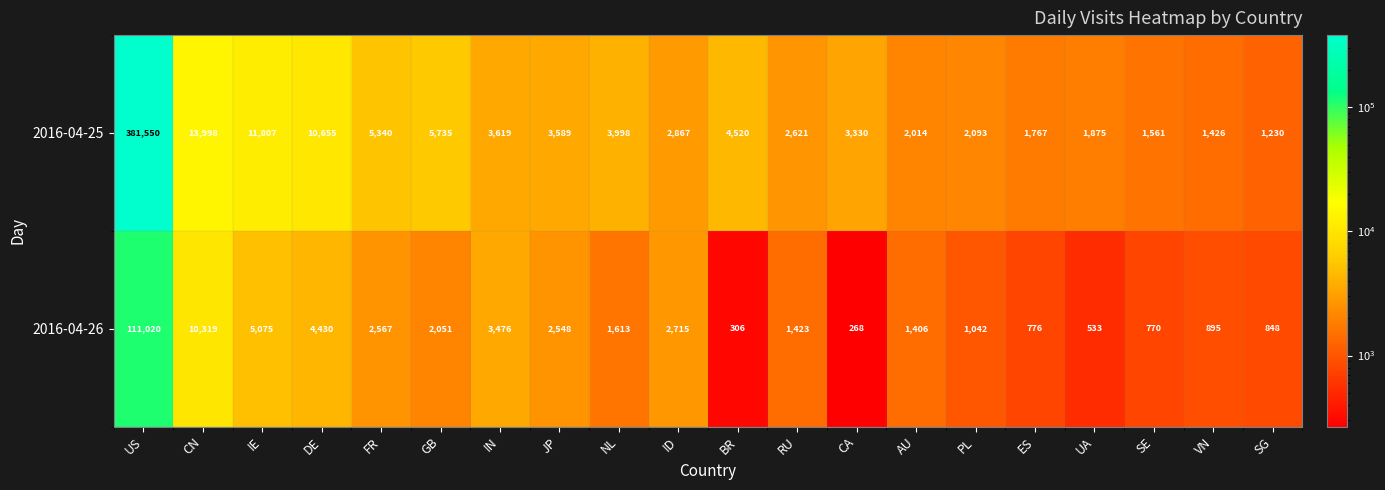

What is the approximate value of 2016-04-26 at UA, to the nearest 50?

550